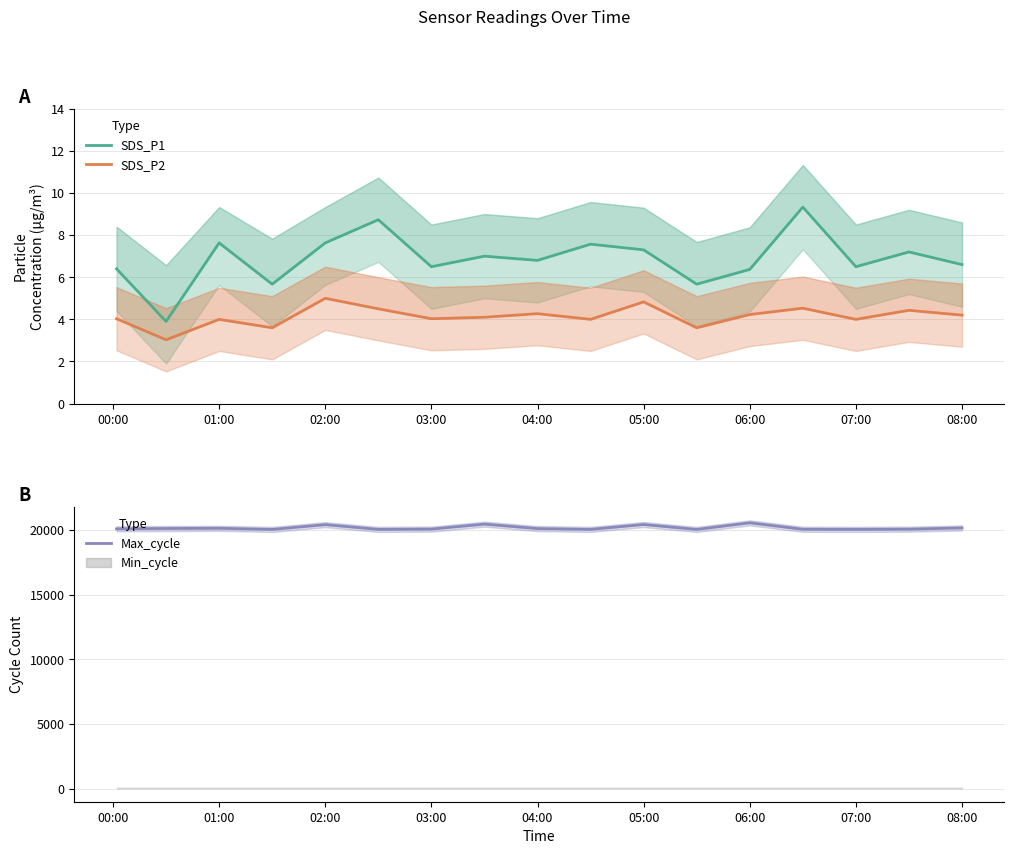

Is it true that Max_cycle equals 34514 at 03:00?

False